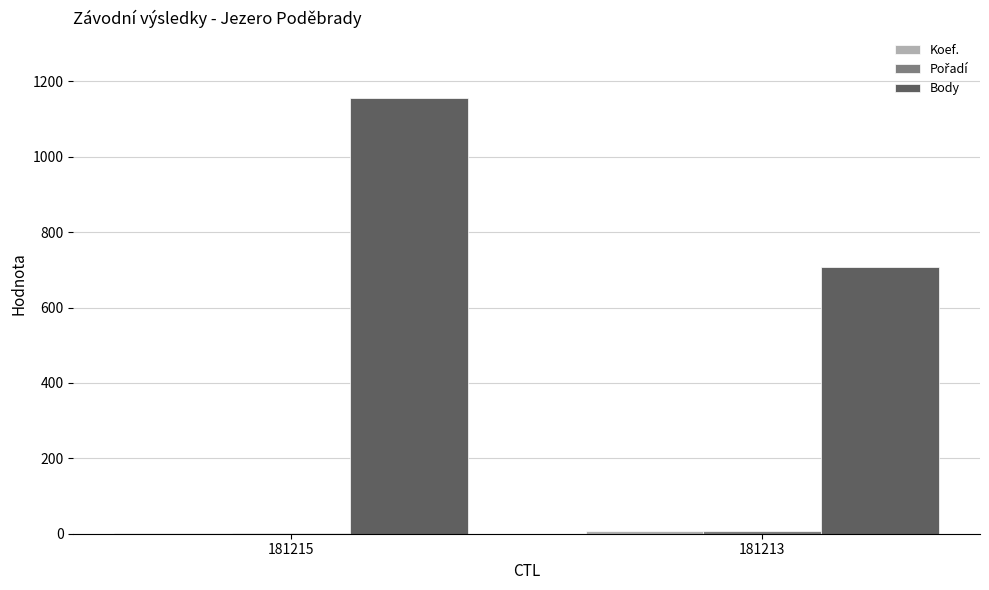

Between 181215 and 181213, which series saw the biggest shift?

Body